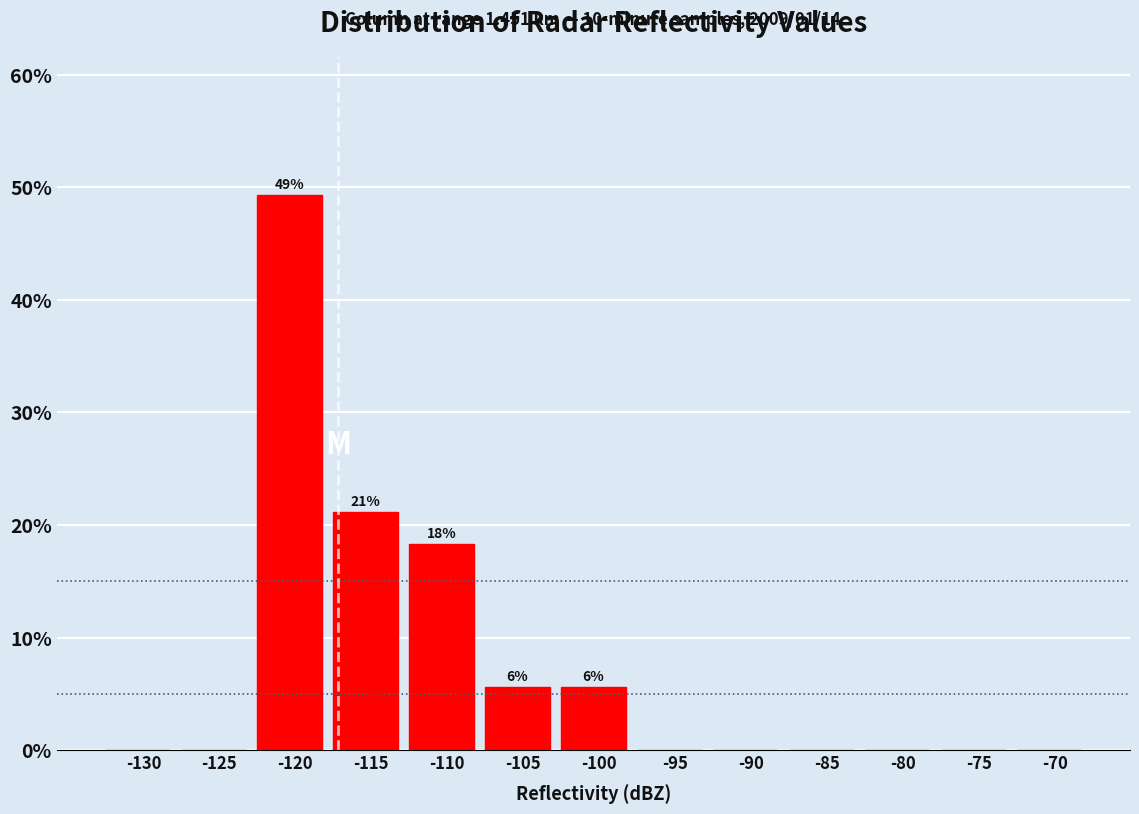

Reading left to right, extract all data points from this chart.

-130=0.0	-125=0.0	-120=49.3	-115=21.1	-110=18.3	-105=5.6	-100=5.6	-95=0.0	-90=0.0	-85=0.0	-80=0.0	-75=0.0	-70=0.0